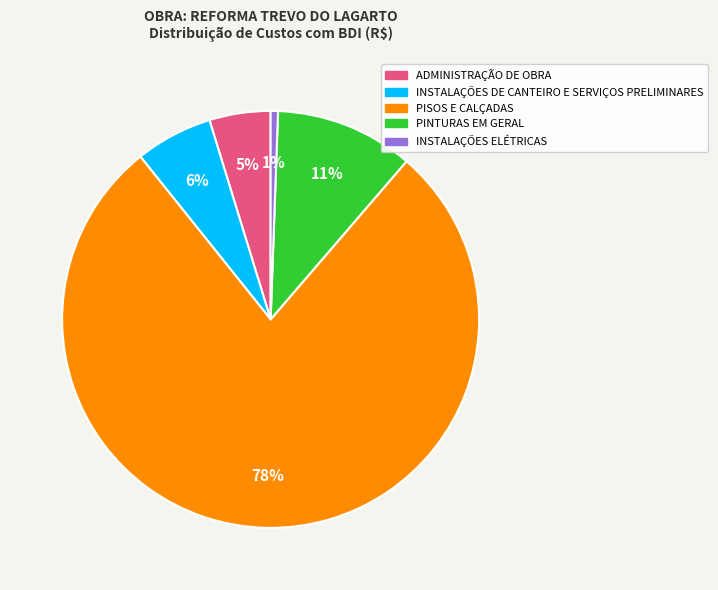

What percentage is the PINTURAS EM GERAL slice, to the nearest percent?

11%